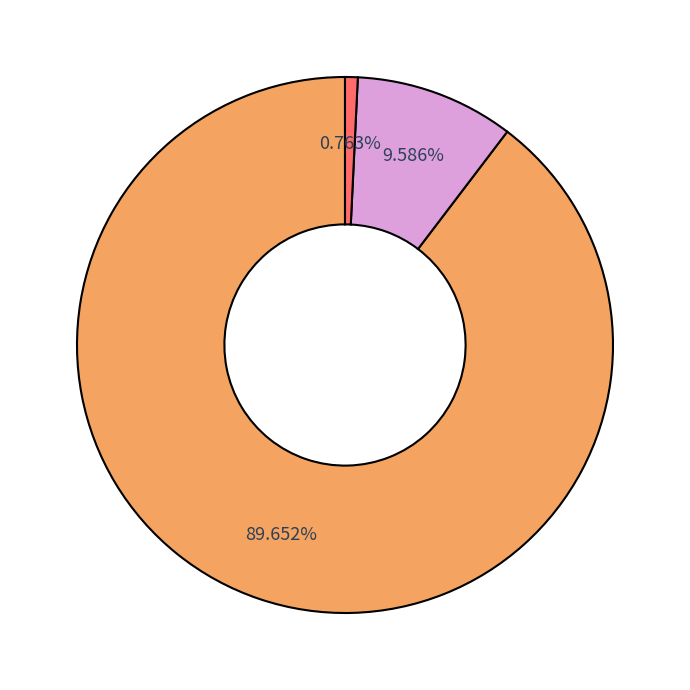

How many slices are in this pie chart?

3